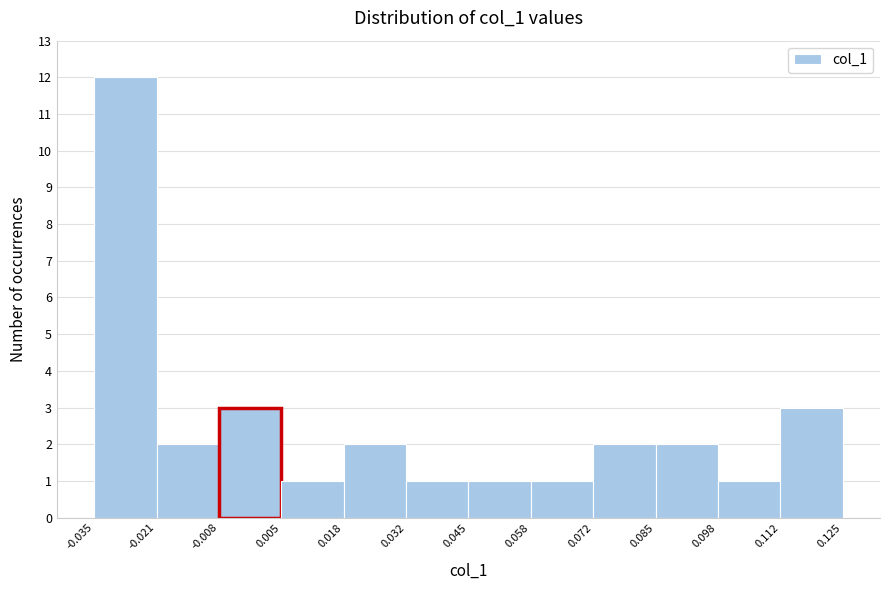

Over which range of the x-axis is the bar tallest?

-0.035 to -0.021